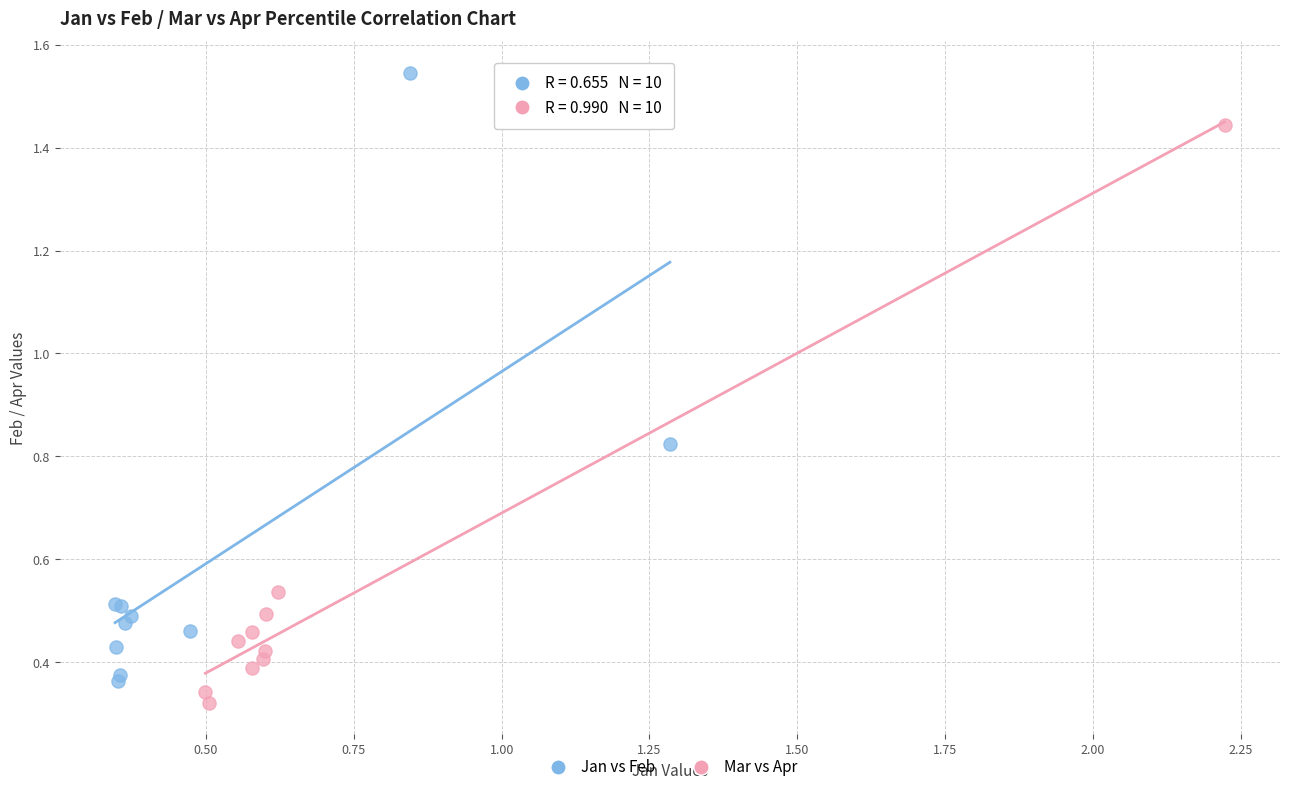

Which series has the largest Y range (max minus min)?

Jan vs Feb